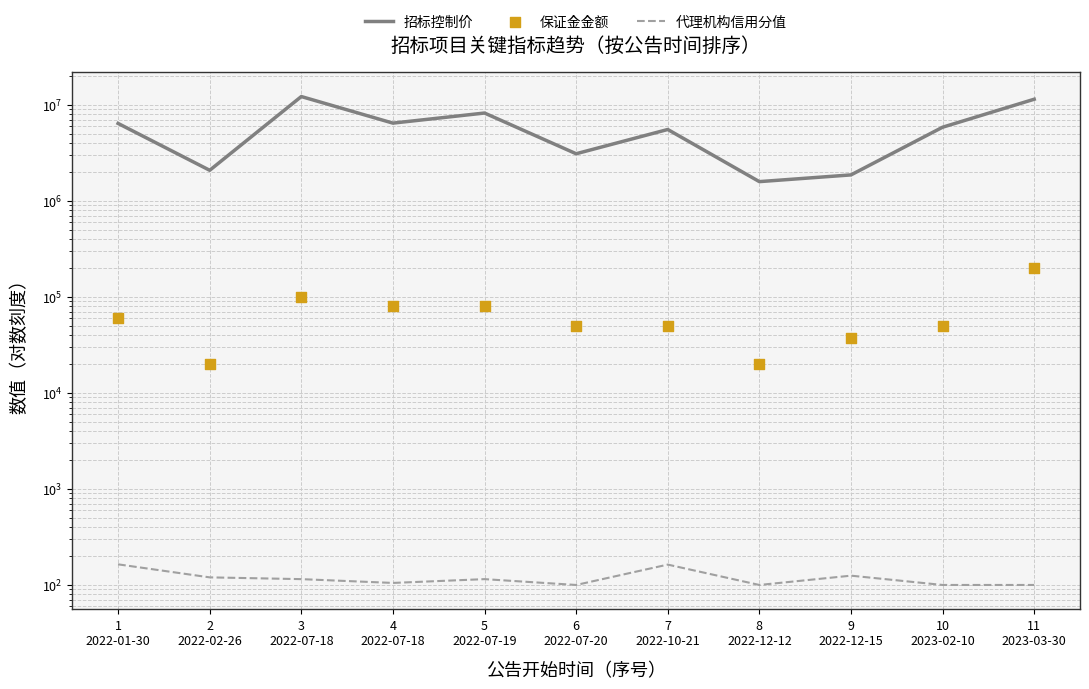

Is the value of 保证金金额 at 11
2023-03-30 greater than the value of 招标控制价 at 4
2022-07-18?

No